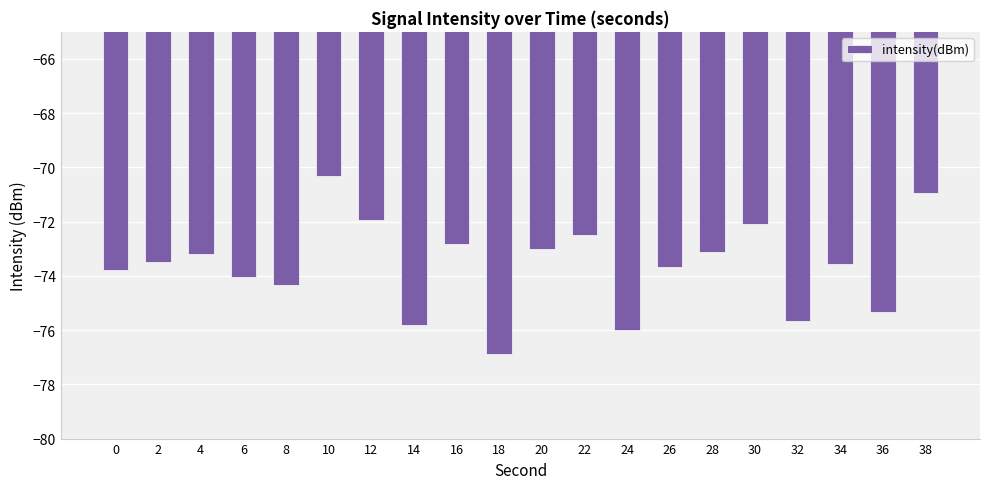

Is it true that the value at 32 is -103.8?

False